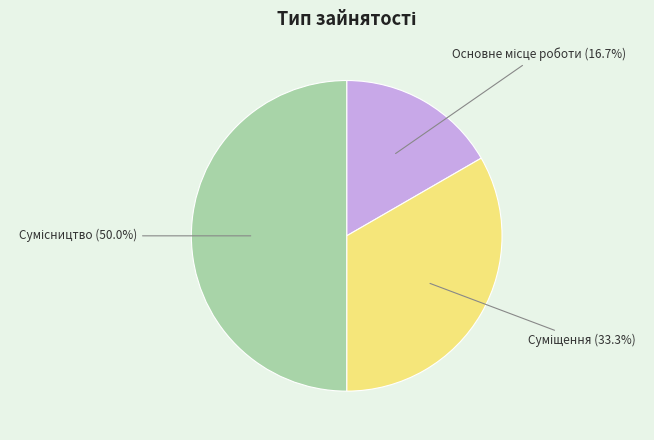

Count the number of slices in the pie.

3